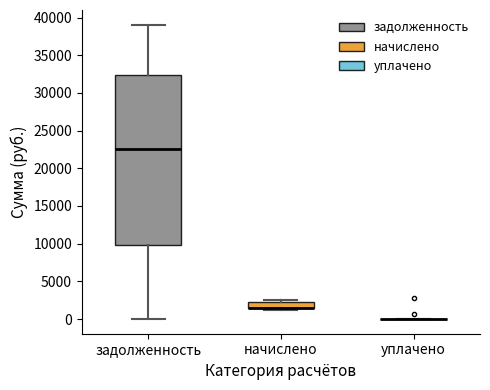

Comparing the boxes themselves (not the whiskers), which one is the tallest?

задолженность